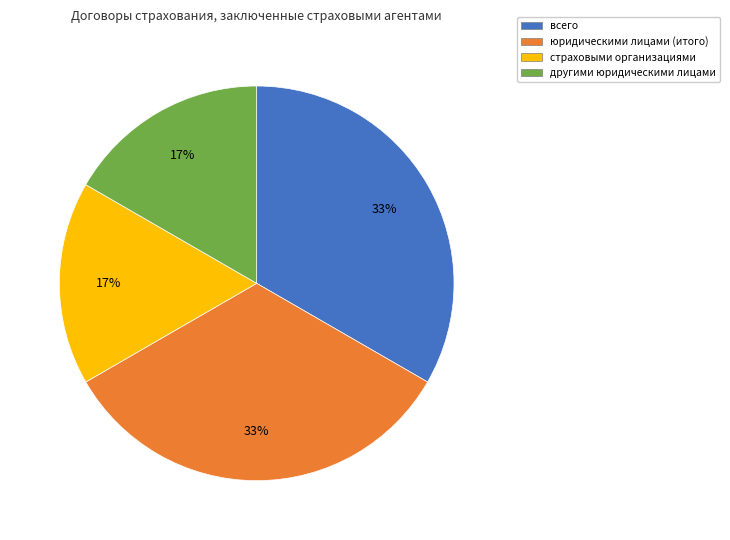

Approximately how many times larger is the value at страховыми организациями compared to другими юридическими лицами?

1.0